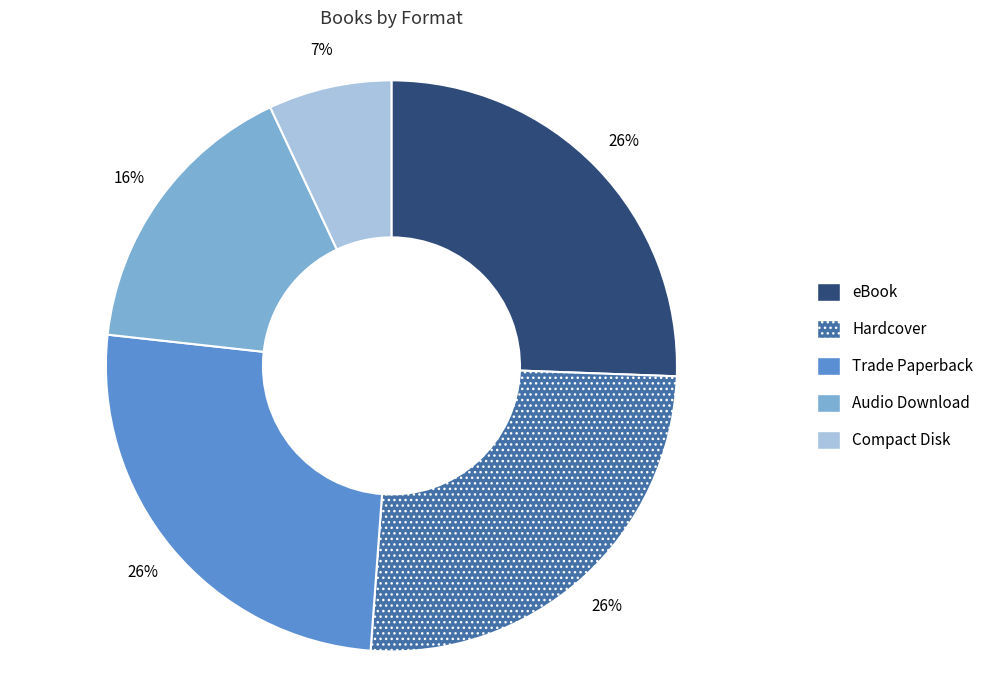

Which category has the smallest portion of the pie?

Compact Disk